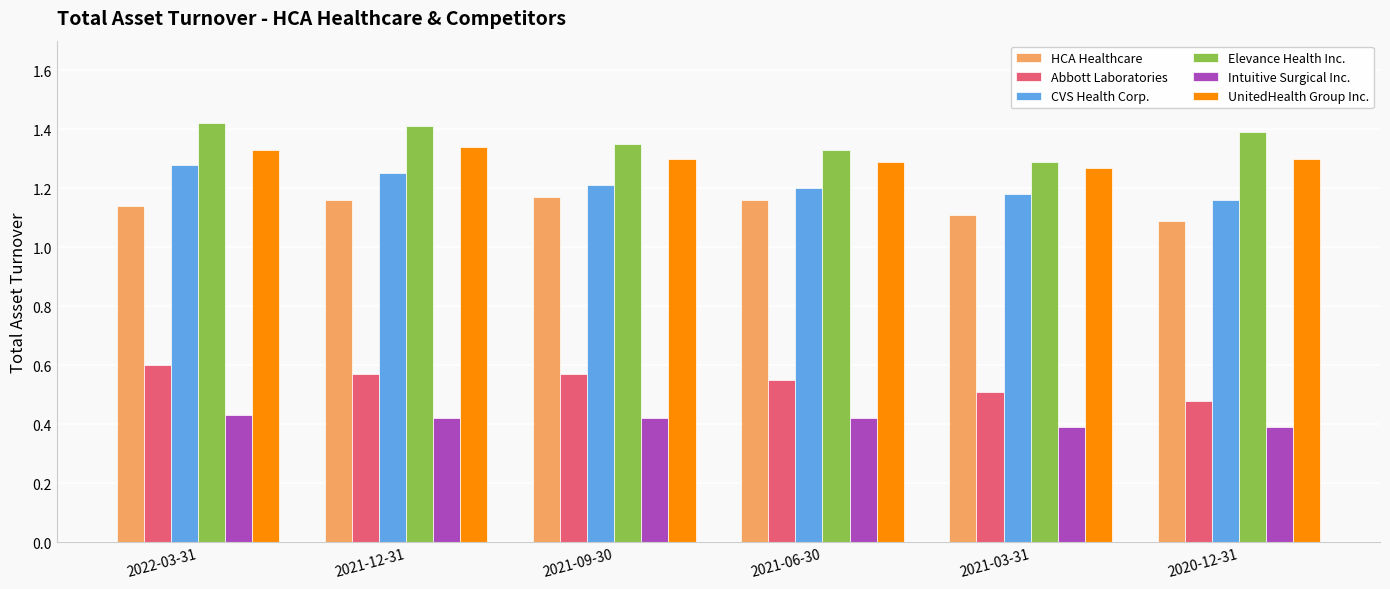

At how many categories does at least one series exceed 1?

6